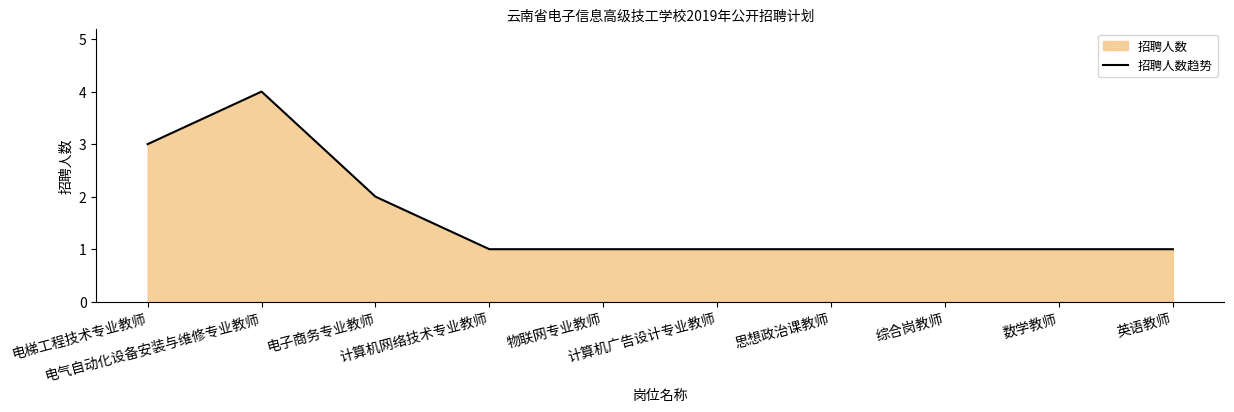

Rank the categories by value from lowest to highest.

计算机网络技术专业教师, 物联网专业教师, 计算机广告设计专业教师, 思想政治课教师, 综合岗教师, 数学教师, 英语教师, 电子商务专业教师, 电梯工程技术专业教师, 电气自动化设备安装与维修专业教师